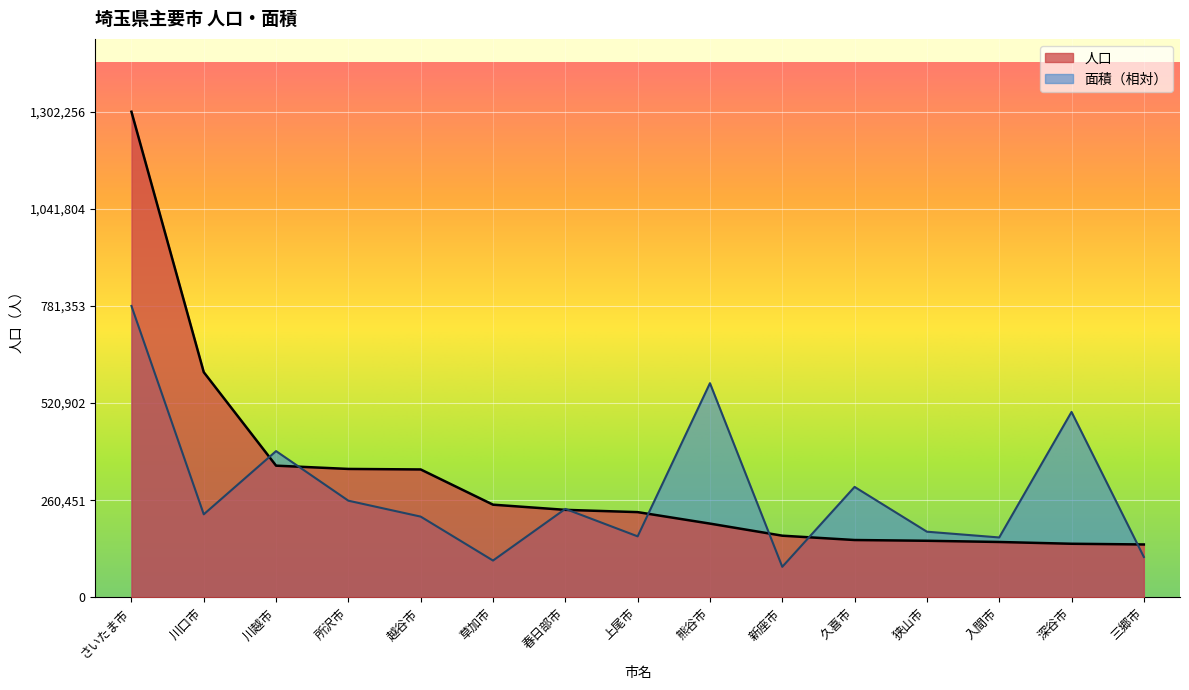

Which has a higher value, 狭山市 or 川口市?

川口市